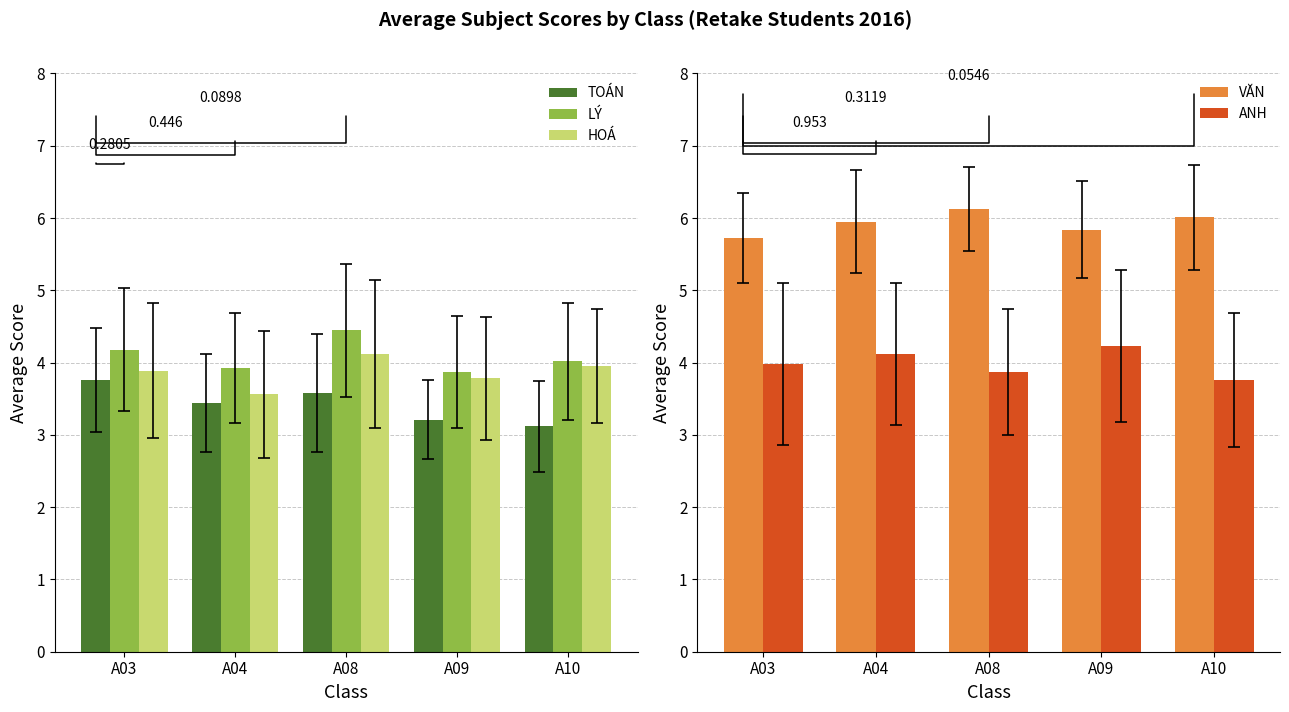

What is the average value of the VĂN series?

5.9